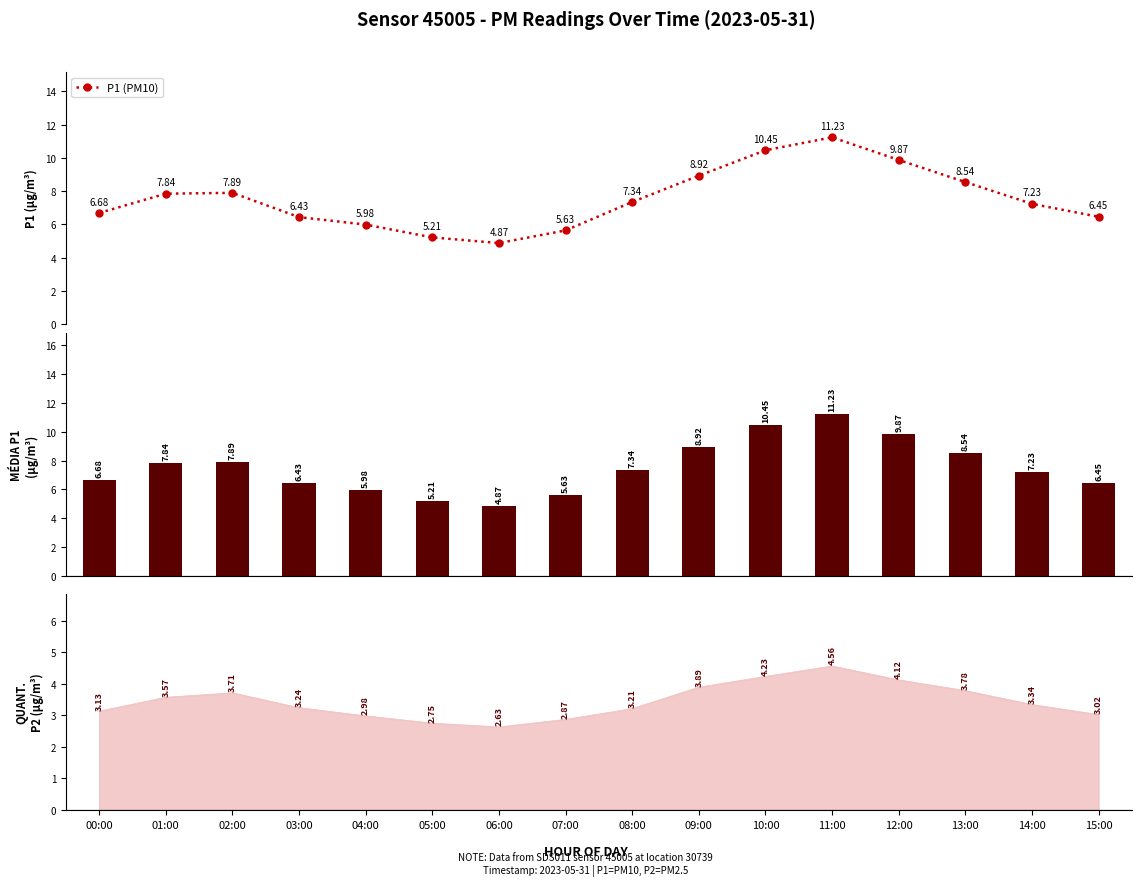

What is the sum of the P1 (PM10) values at 07:00 and 00:00?

12.3